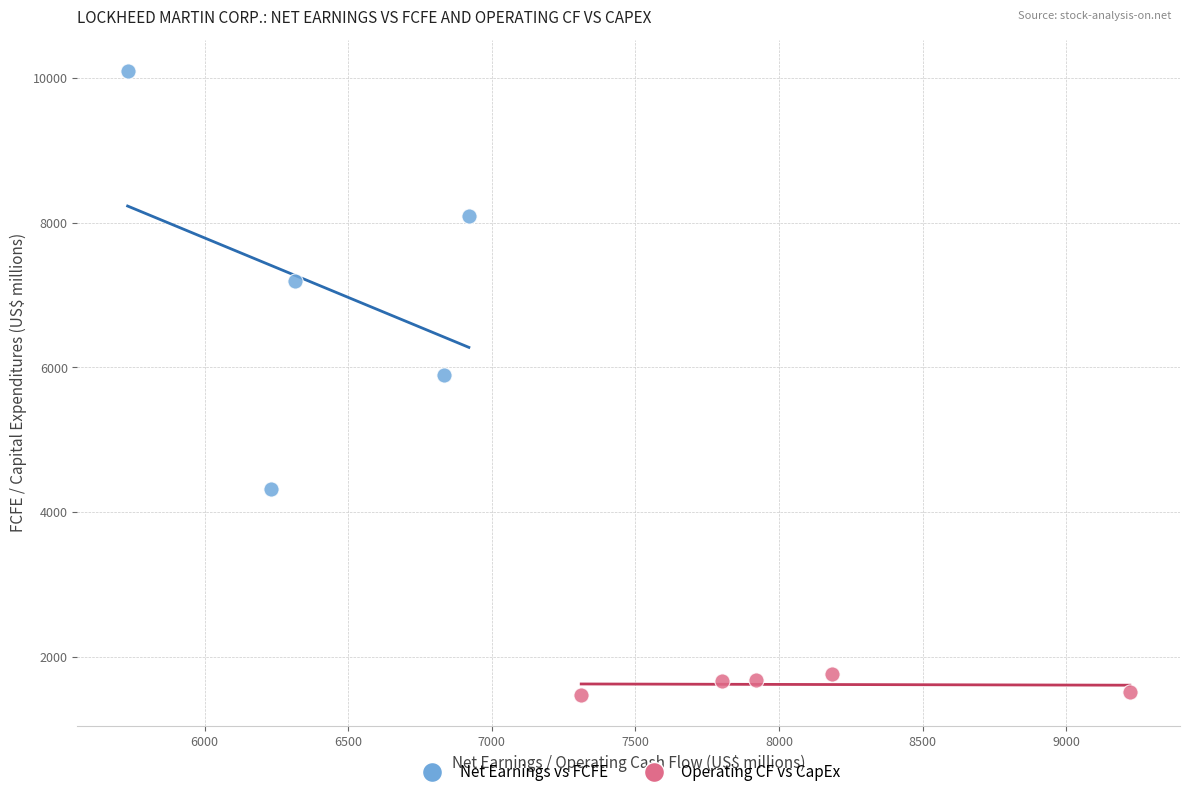

Which series reaches the maximum Y coordinate?

Net Earnings vs FCFE